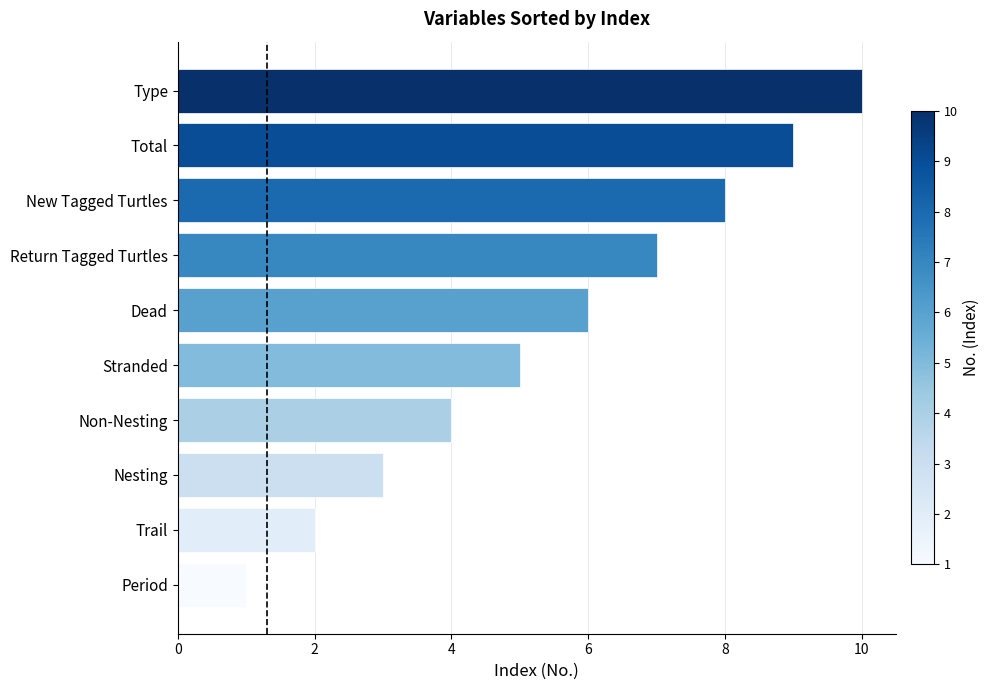

The chart shows a value of 6 at Dead. True or false?

True